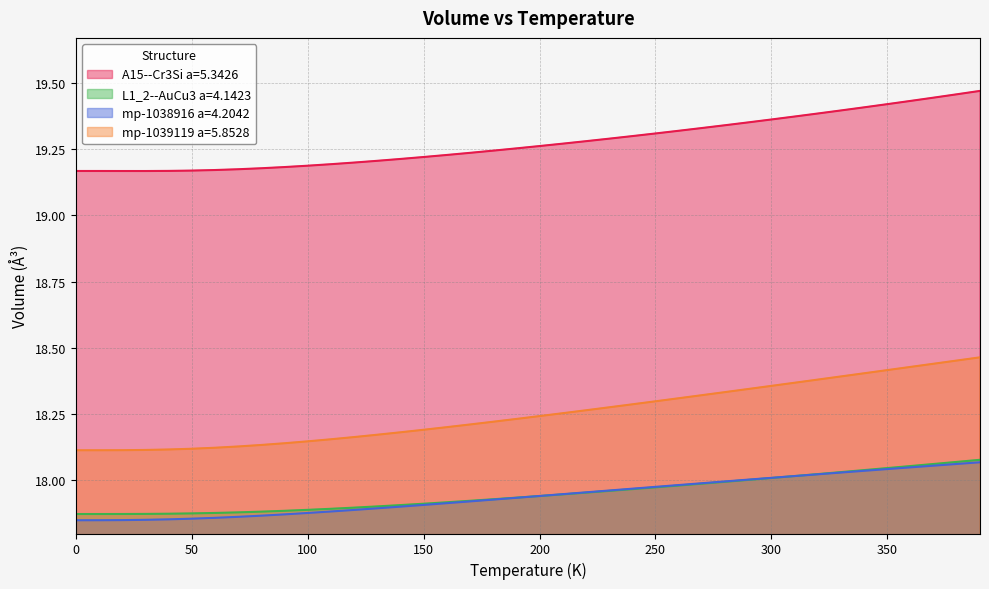

How many lines are shown in the chart?

4